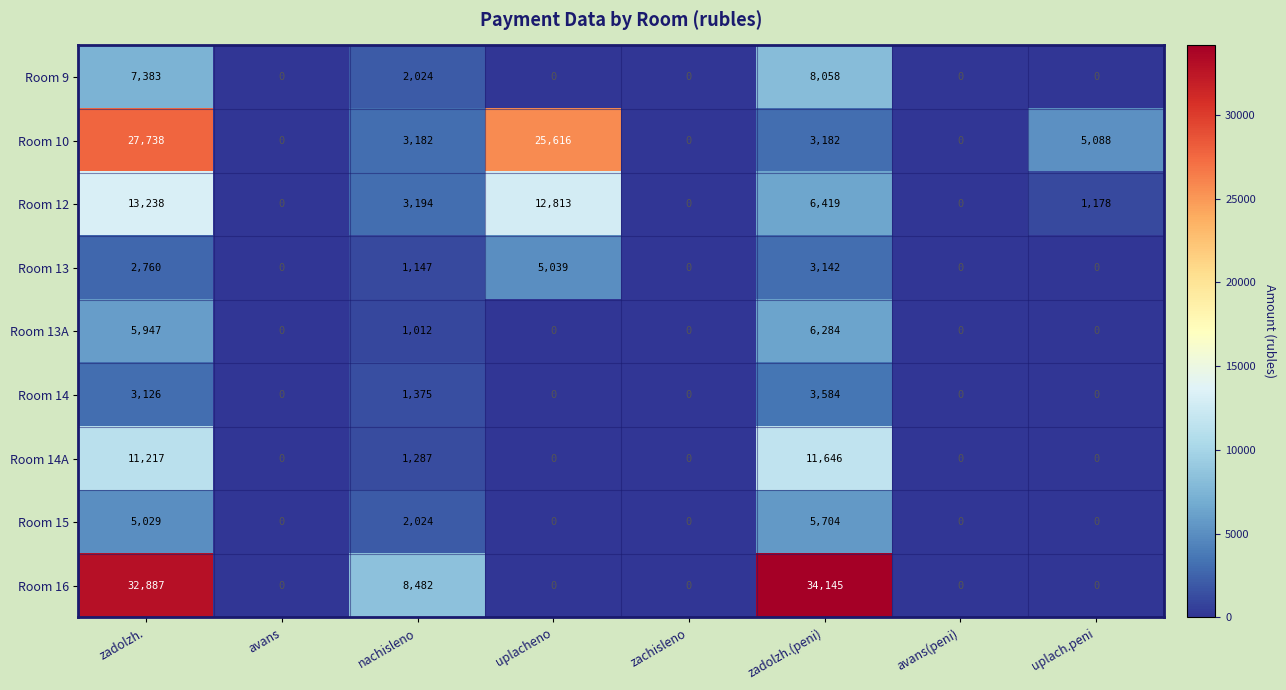

What is the total value across all series at uplacheno?

43468